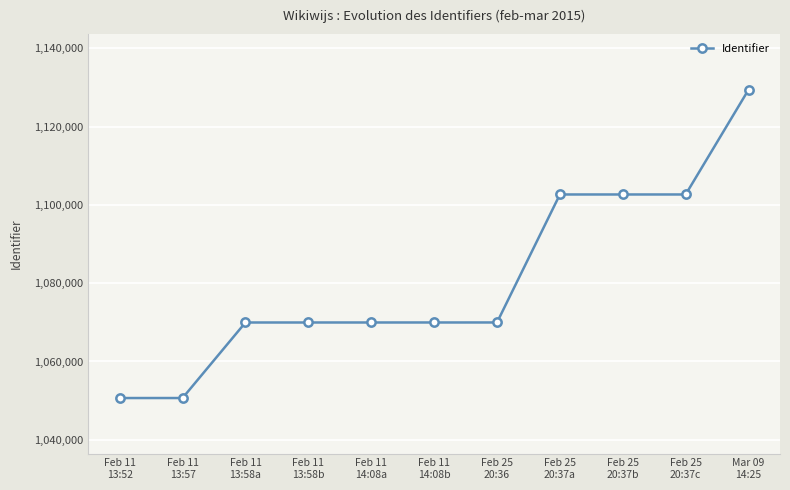

What position from the right is Feb 25
20:37c?

2